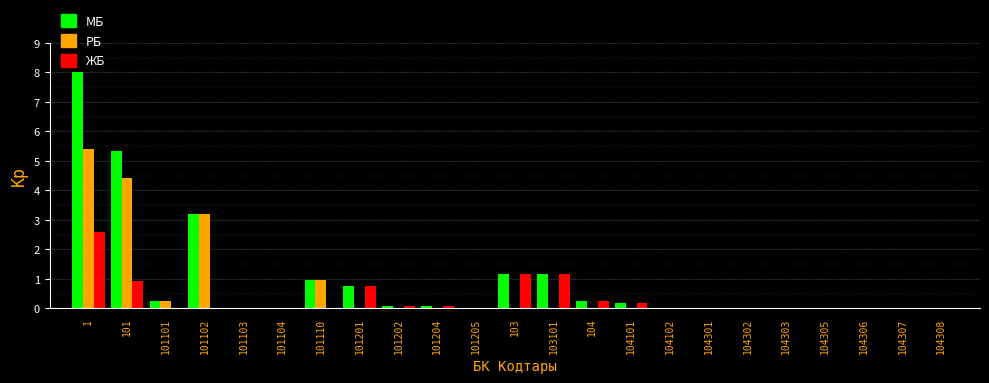

At which label is МБ closest to 4?

101102